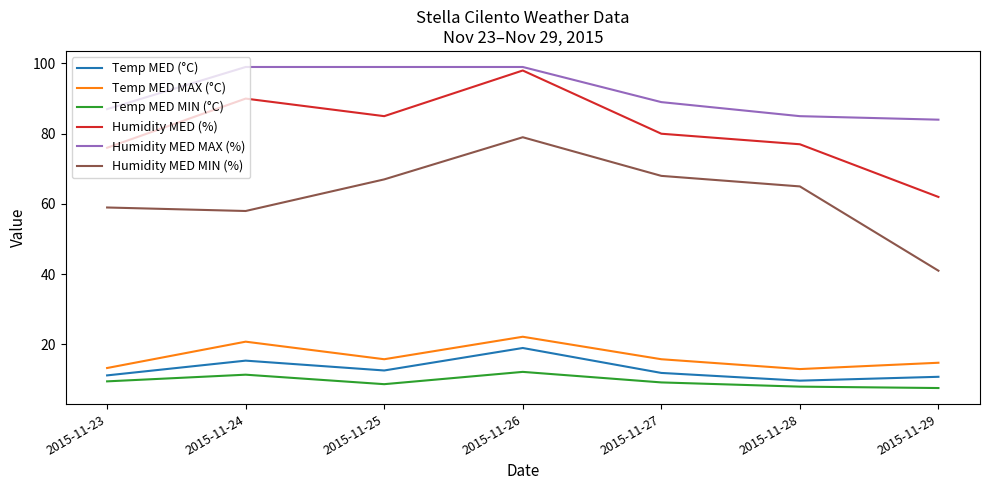

What are all the series names shown in the legend?

Temp MED (°C), Temp MED MAX (°C), Temp MED MIN (°C), Humidity MED (%), Humidity MED MAX (%), Humidity MED MIN (%)